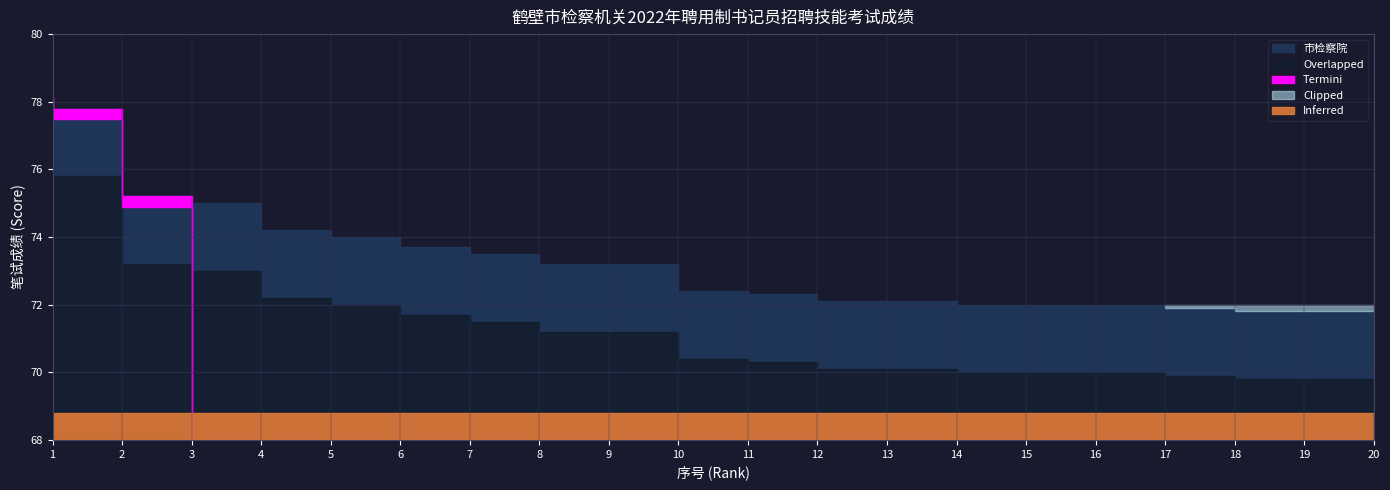

True or false: Score Trend has more than 0 interior local peaks.

False